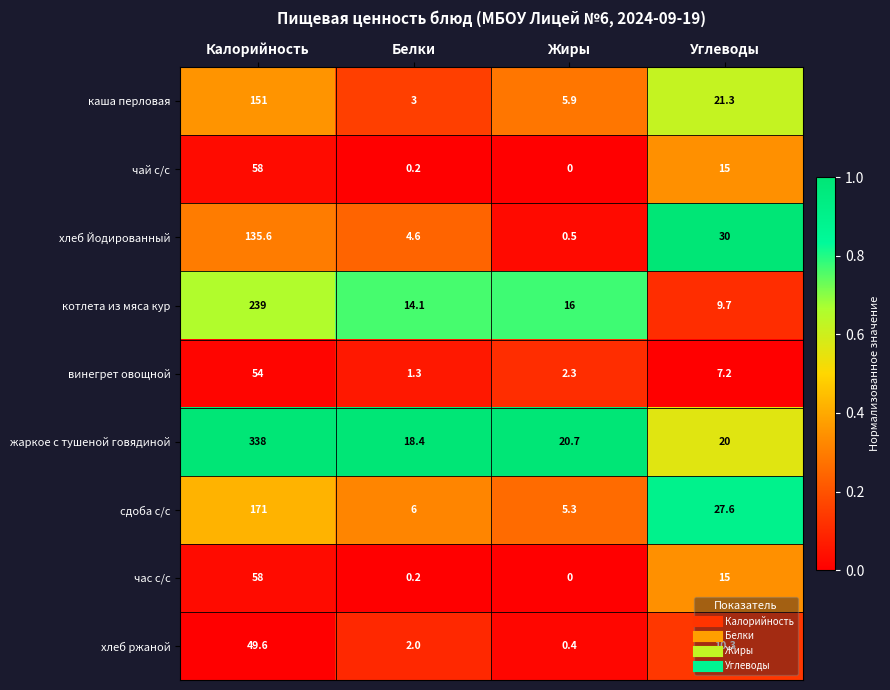

Is the value of жаркое с тушеной говядиной at Углеводы greater than the value of котлета из мяса кур at Жиры?

Yes